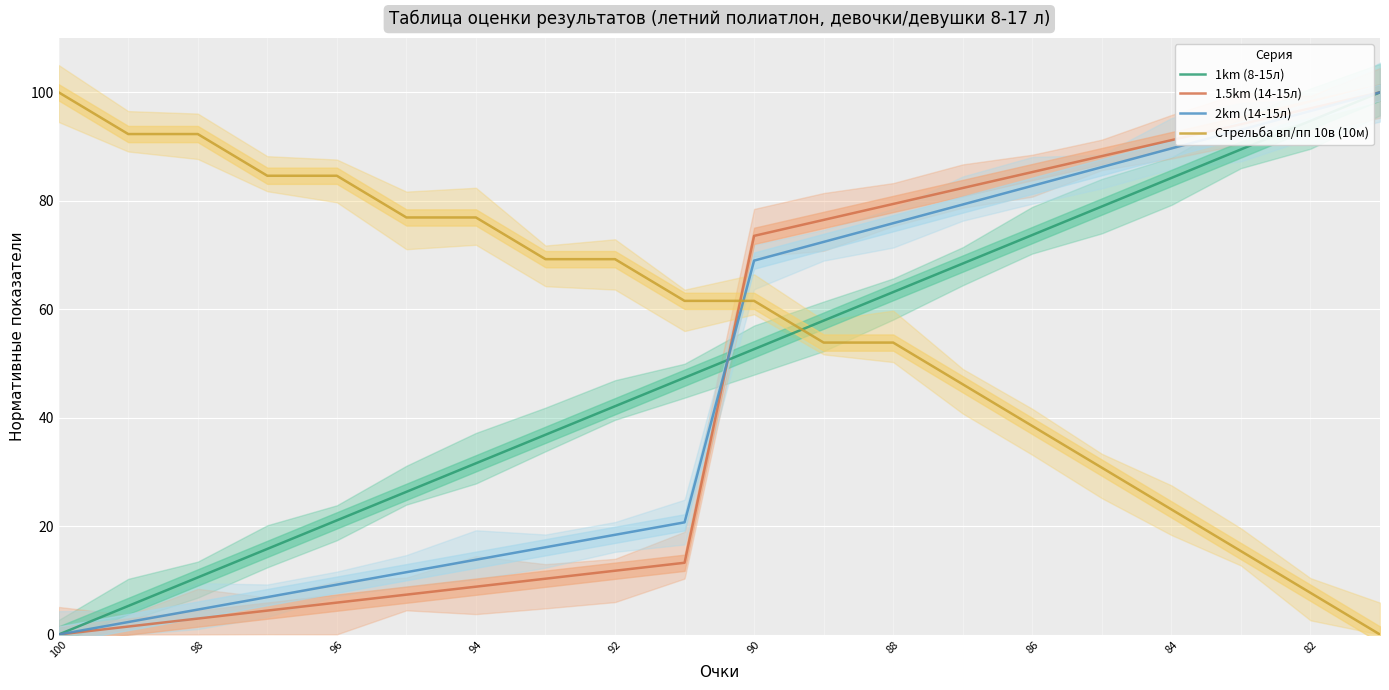

How many data points does each series have?

20